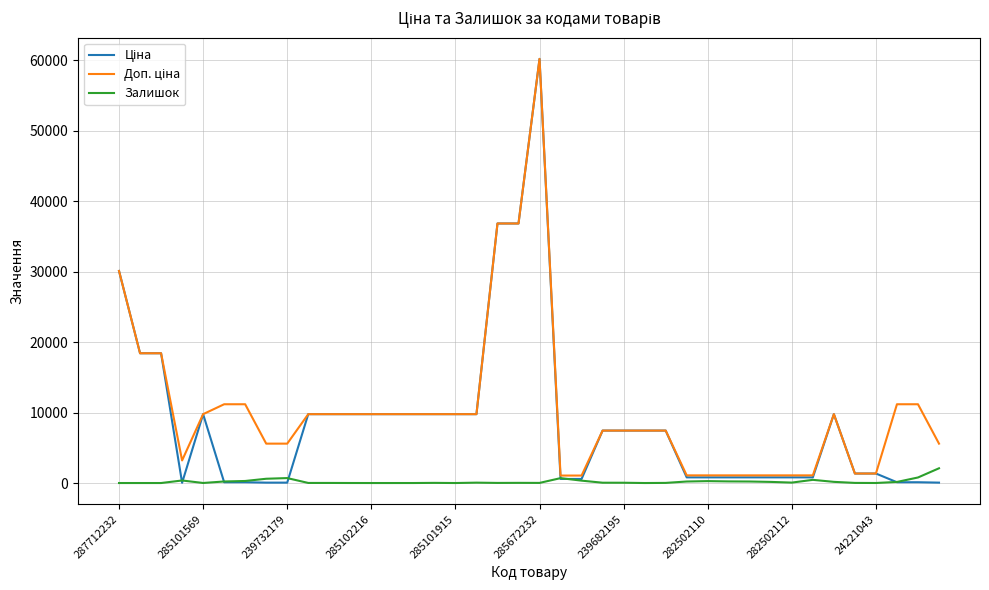

What is the maximum value shown in the chart?

60205.6